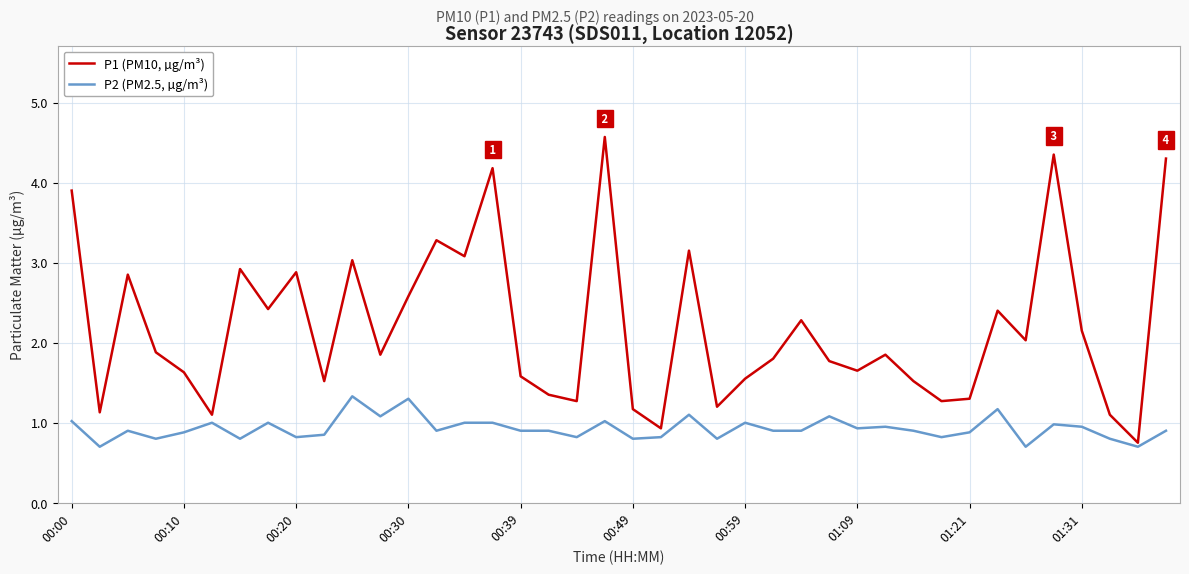

What is the minimum value for P1 (PM10, µg/m³)?

0.8